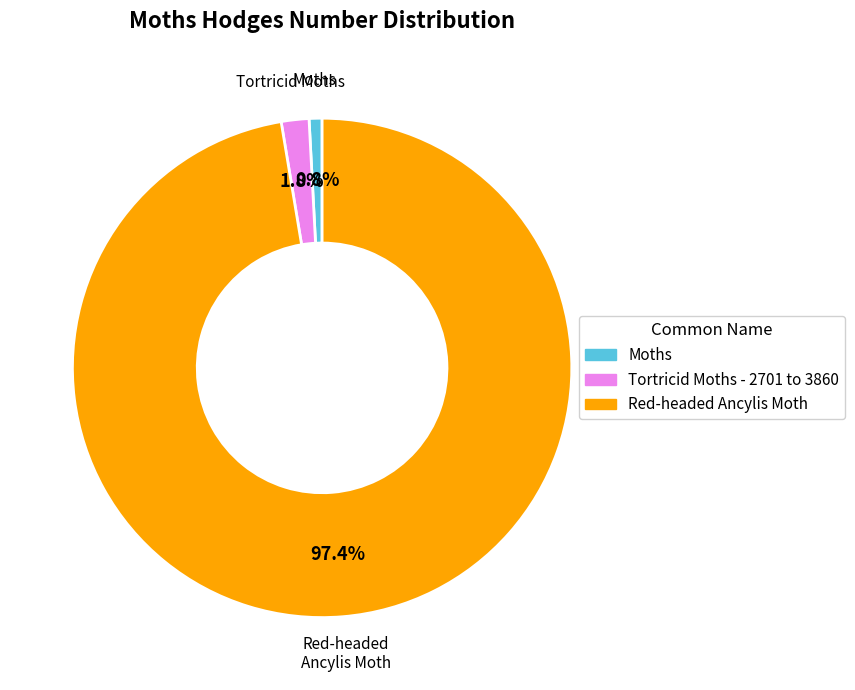

Which slice is the smallest?

Moths